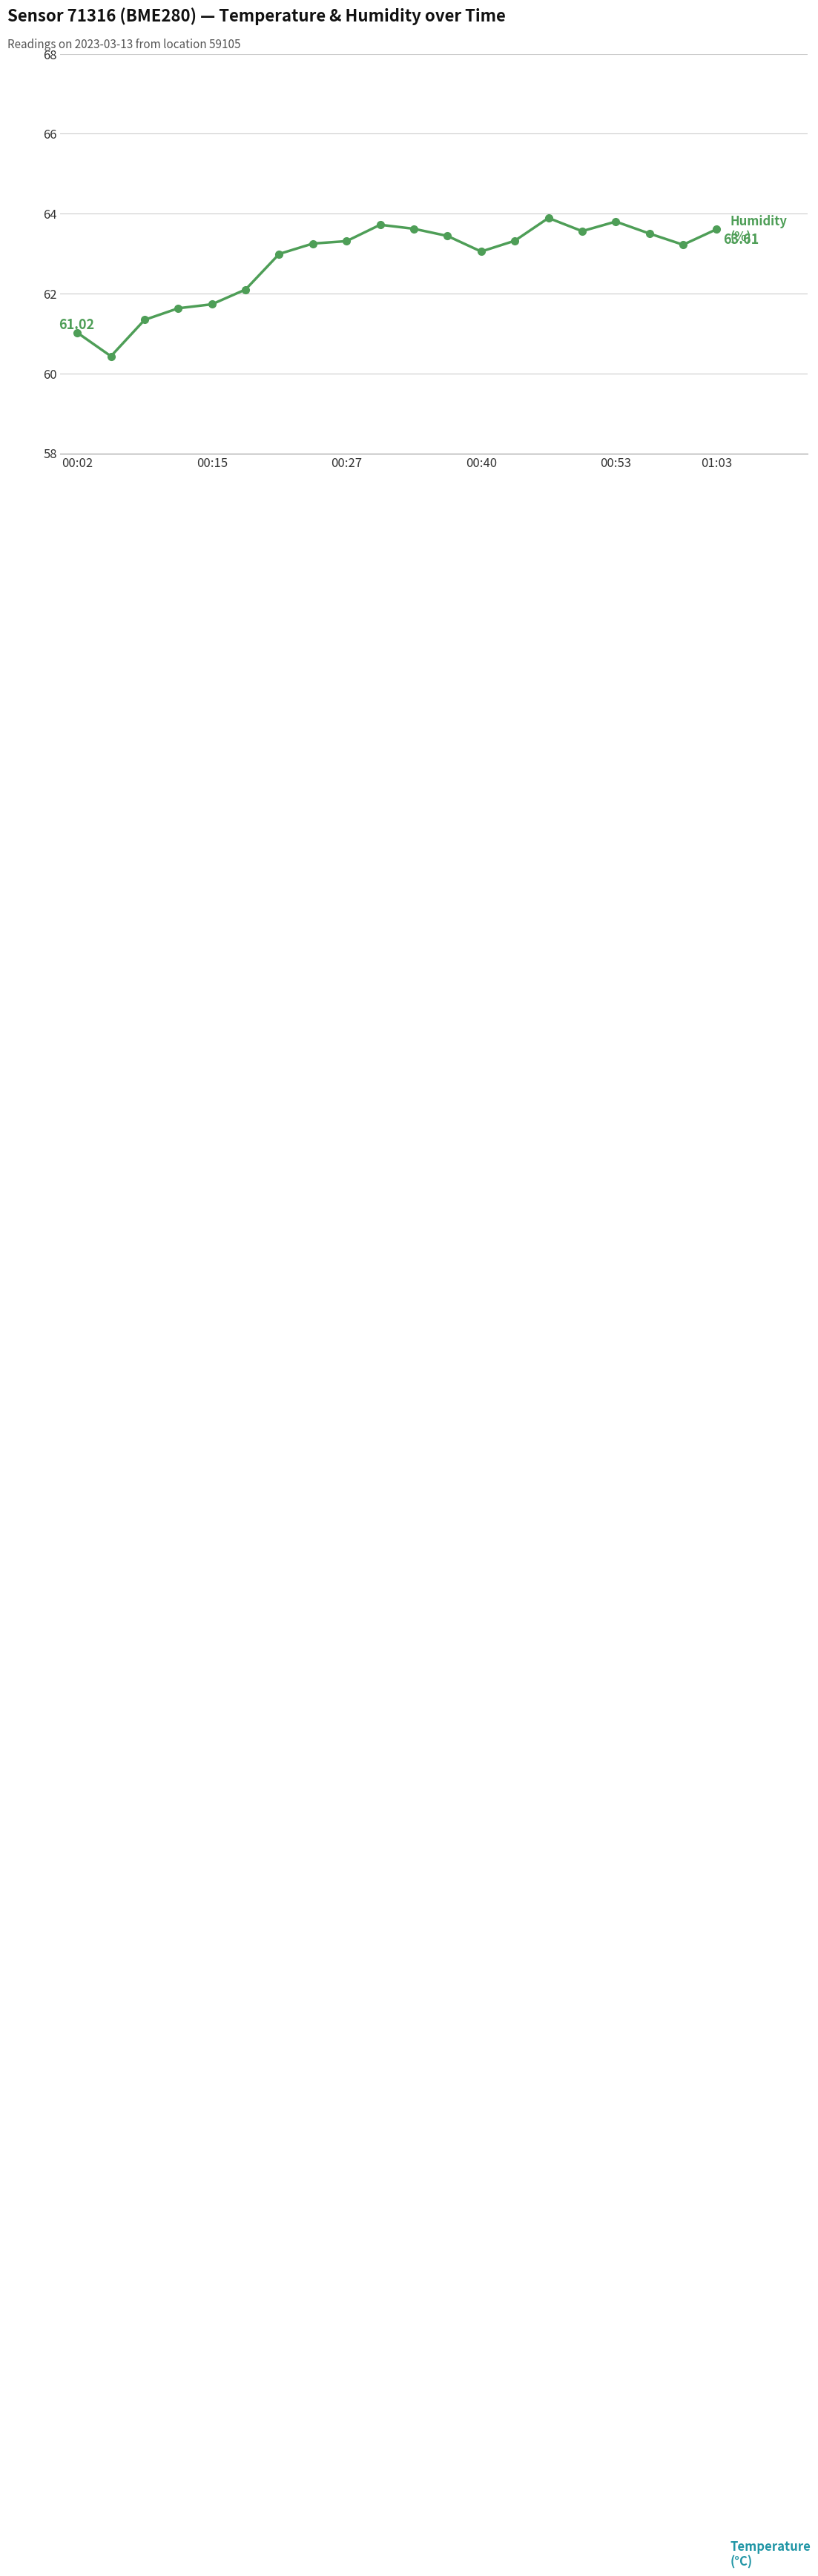

True or false: humidity and temperature intersect in this chart.

False